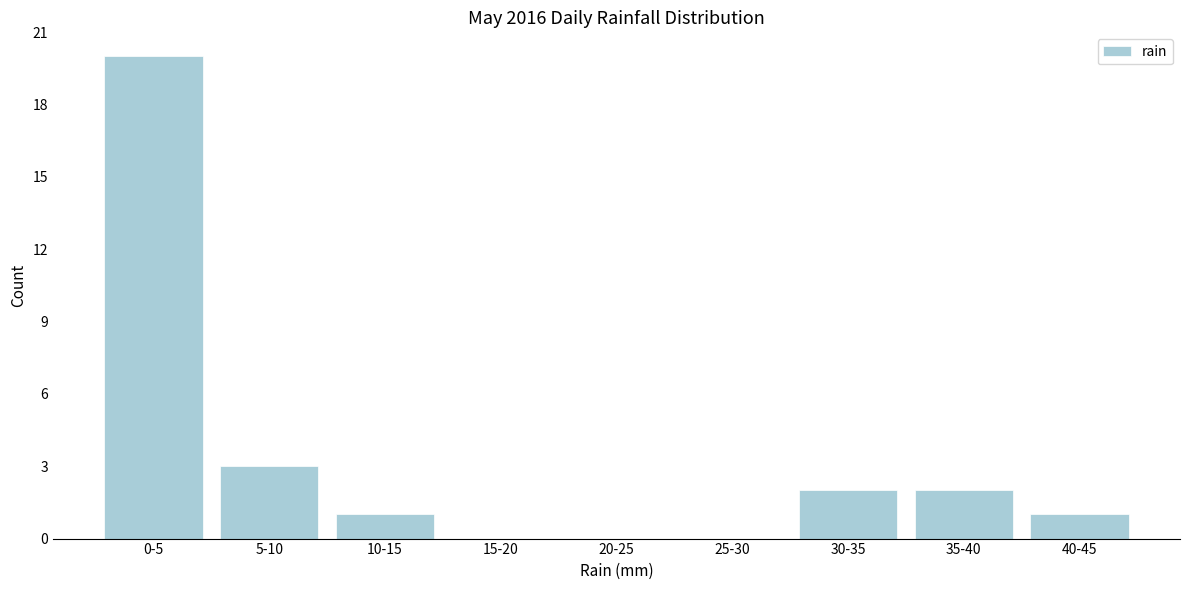

Reading left to right, what are all the values shown in this chart?

0-5=20	5-10=3	10-15=1	15-20=0	20-25=0	25-30=0	30-35=2	35-40=2	40-45=1